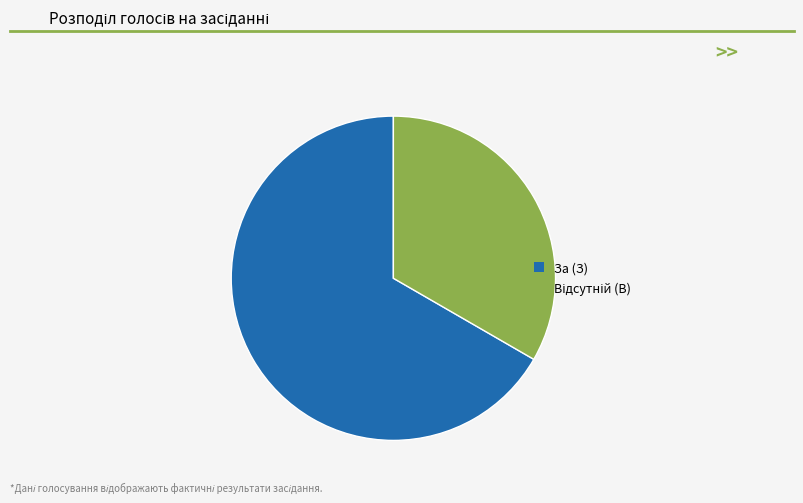

Which slice is the largest?

За (З)